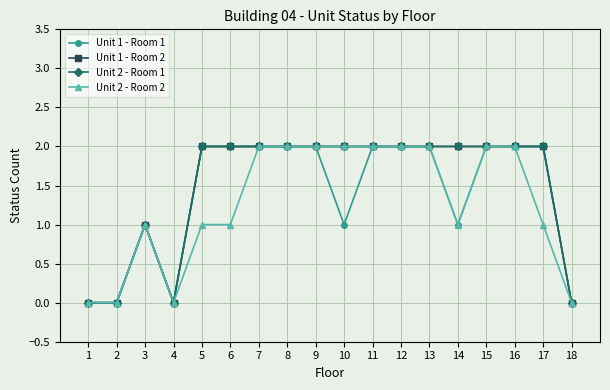

Where is Unit 1 - Room 1 nearest to the value 1?

3